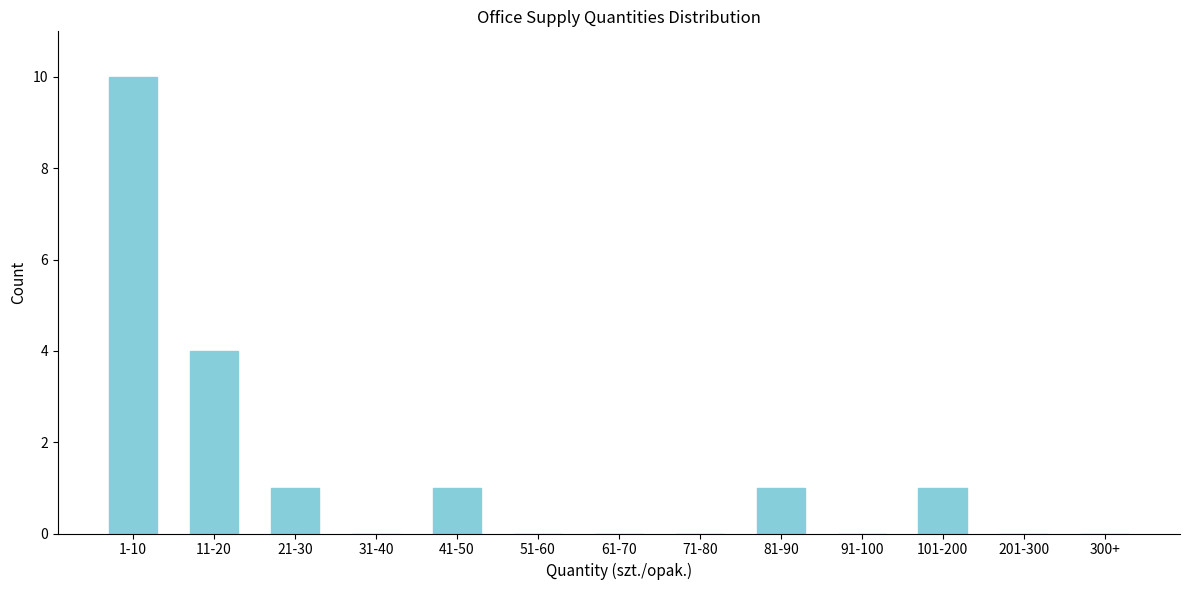

Reading left to right, list all the values displayed in this chart.

1-10=10	11-20=4	21-30=1	31-40=0	41-50=1	51-60=0	61-70=0	71-80=0	81-90=1	91-100=0	101-200=1	201-300=0	300+=0